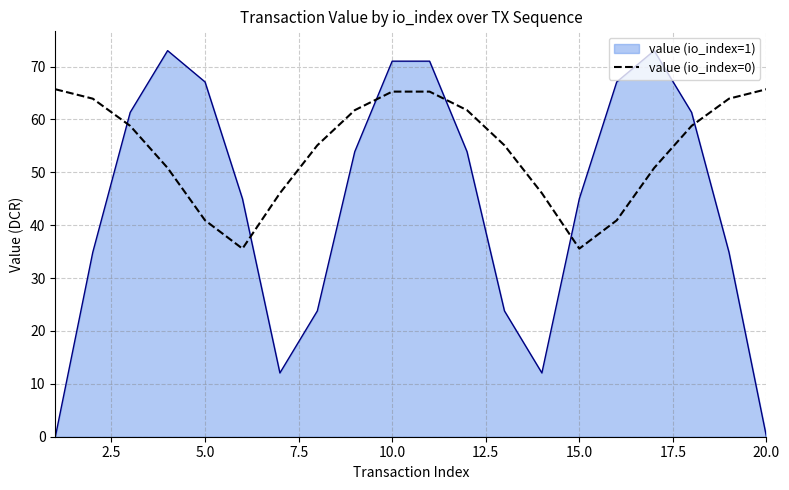

How many lines are shown in the chart?

2